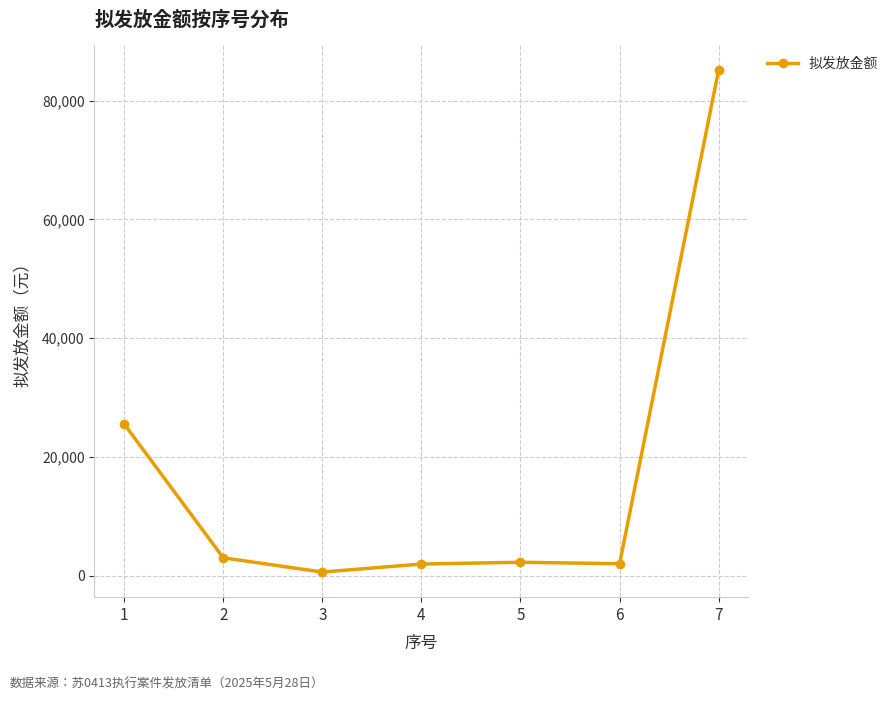

What is the value of the 7th point from the left?

85175.0